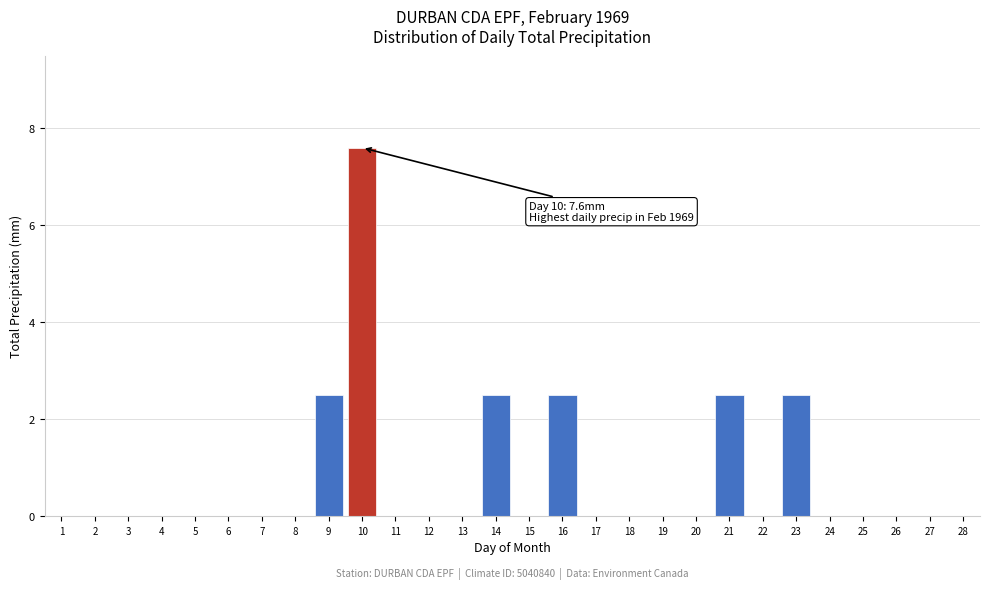

Reading right to left, what are all the values shown in this chart?

28=0.0	27=0.0	26=0.0	25=0.0	24=0.0	23=2.5	22=0.0	21=2.5	20=0.0	19=0.0	18=0.0	17=0.0	16=2.5	15=0.0	14=2.5	13=0.0	12=0.0	11=0.0	10=7.6	9=2.5	8=0.0	7=0.0	6=0.0	5=0.0	4=0.0	3=0.0	2=0.0	1=0.0